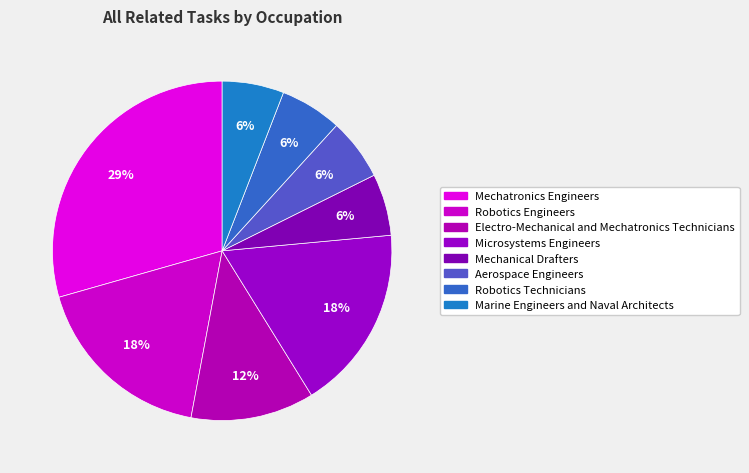

To the nearest percent, what is the difference between the Microsystems Engineers and Electro-Mechanical and Mechatronics Technicians slice percentages?

6%